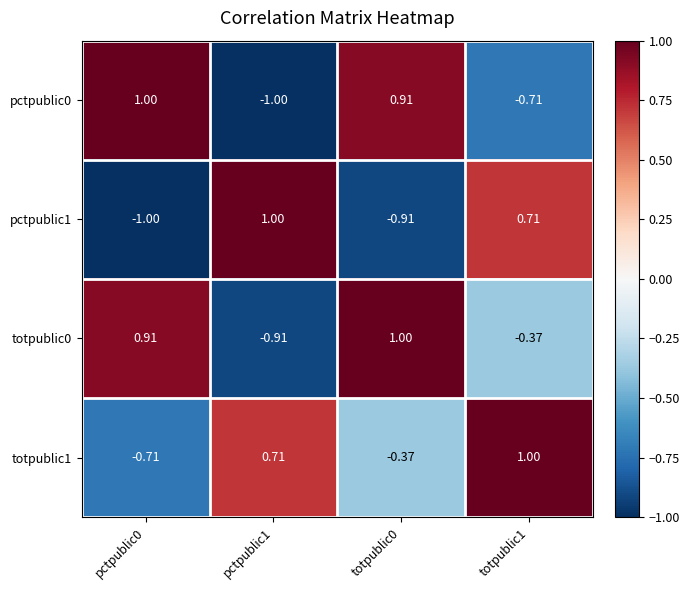

Is the value of totpublic0 at pctpublic0 greater than the value of pctpublic0 at totpublic1?

Yes